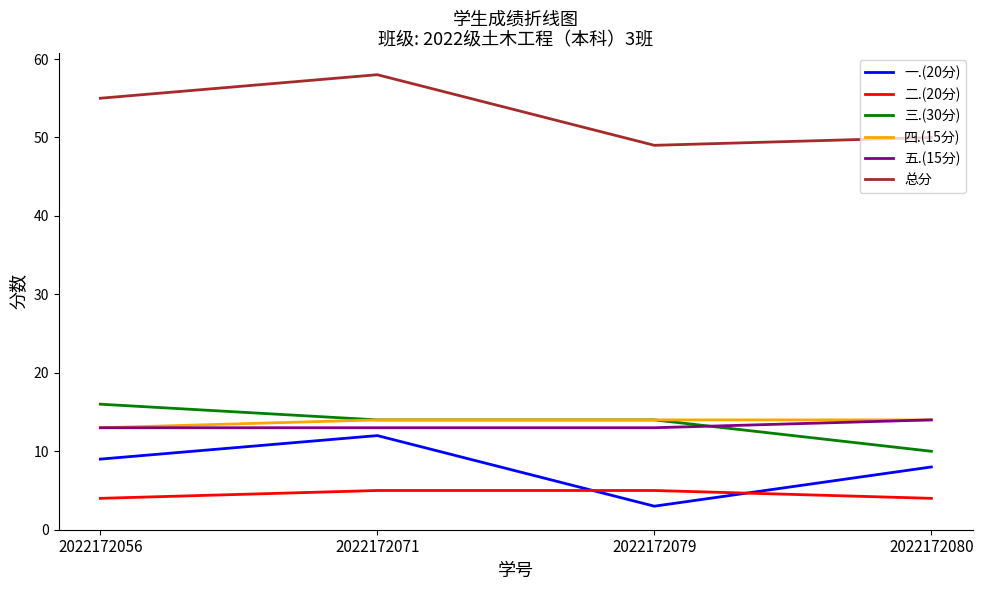

Reading left to right, extract all data points from this chart.

一.(20分): 9	12	3	8
二.(20分): 4	5	5	4
三.(30分): 16	14	14	10
四.(15分): 13	14	14	14
五.(15分): 13	13	13	14
总分: 55	58	49	50